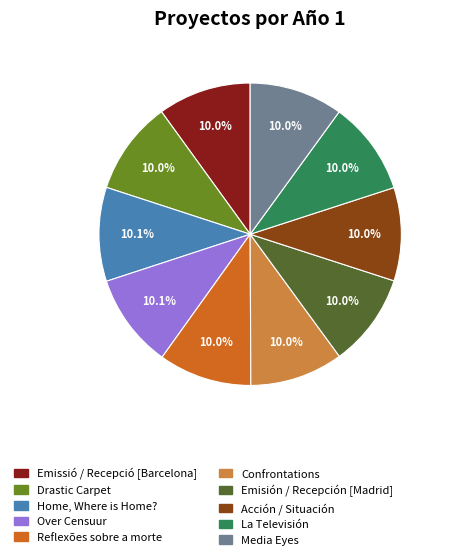

Approximately how many times larger is the value at Acción / Situación compared to Home, Where is Home??

1.0